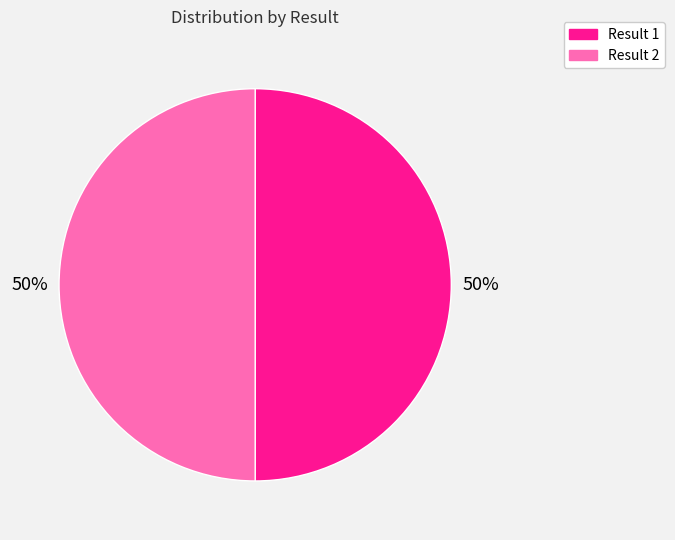

How many segments does this pie chart have?

2